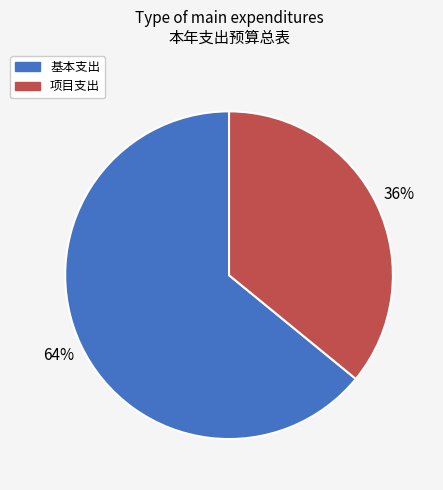

How many segments does this pie chart have?

2